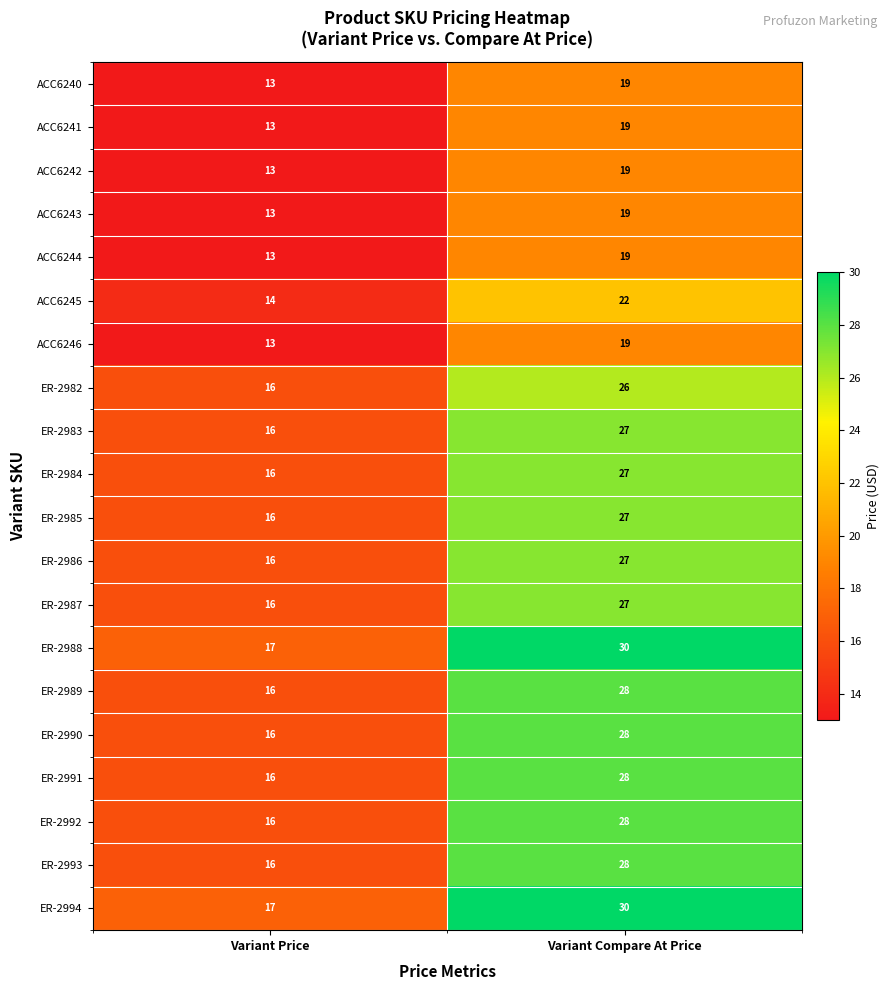

What is the sum of all ER-2986 values?

43